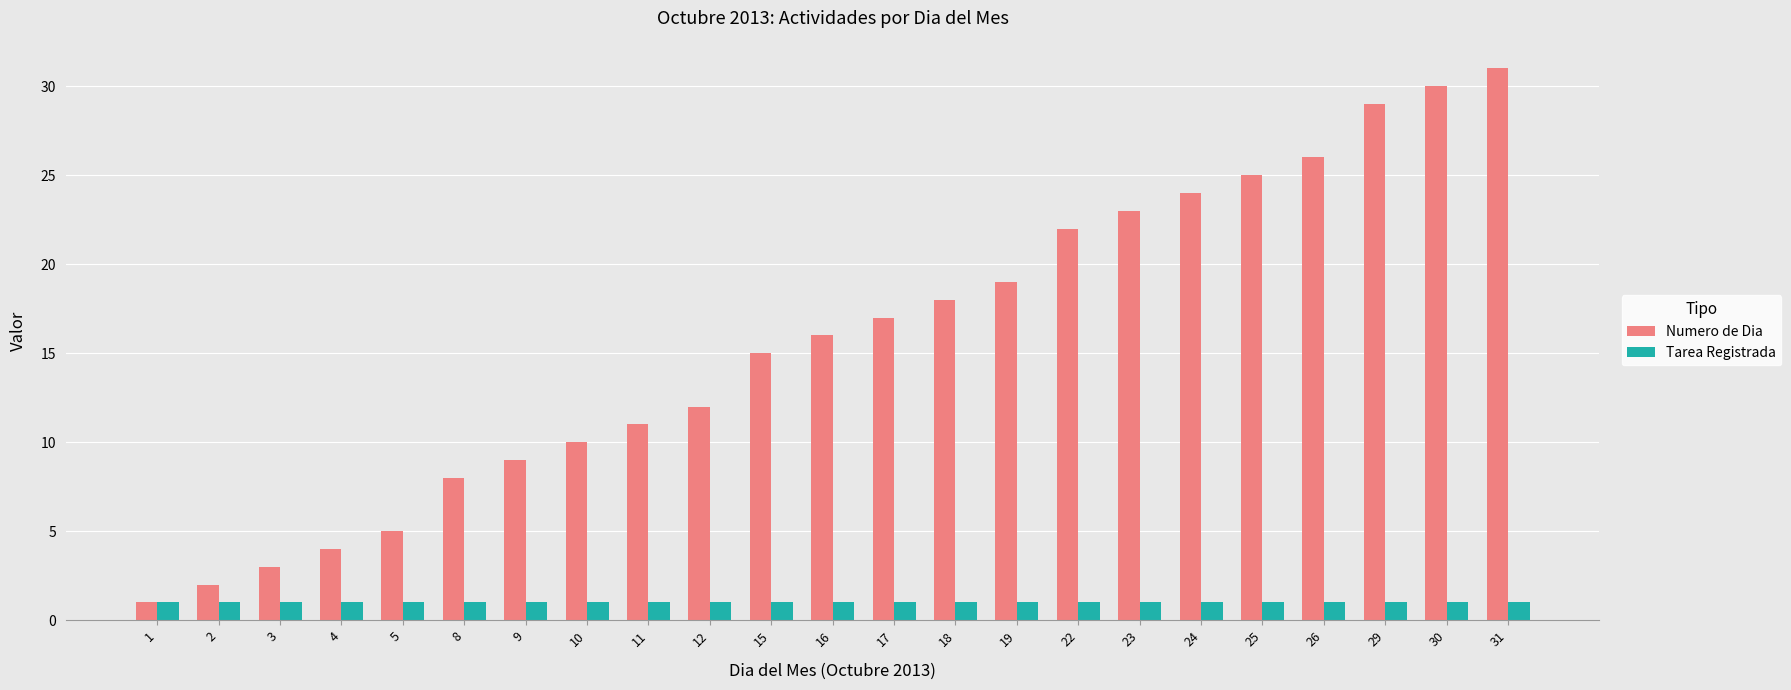

Which category has the highest value across all series?

31